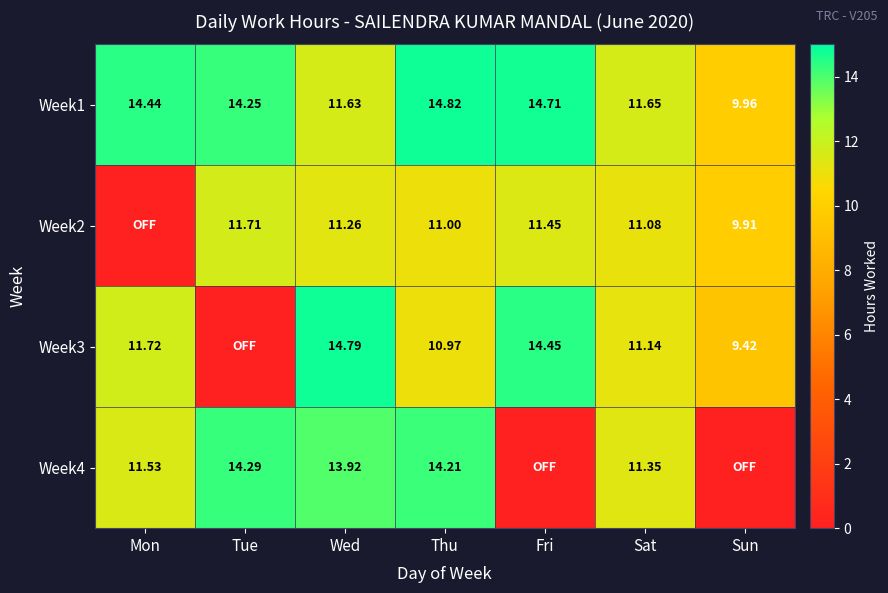

Is the value of Week3 at Thu greater than the value of Week2 at Fri?

No